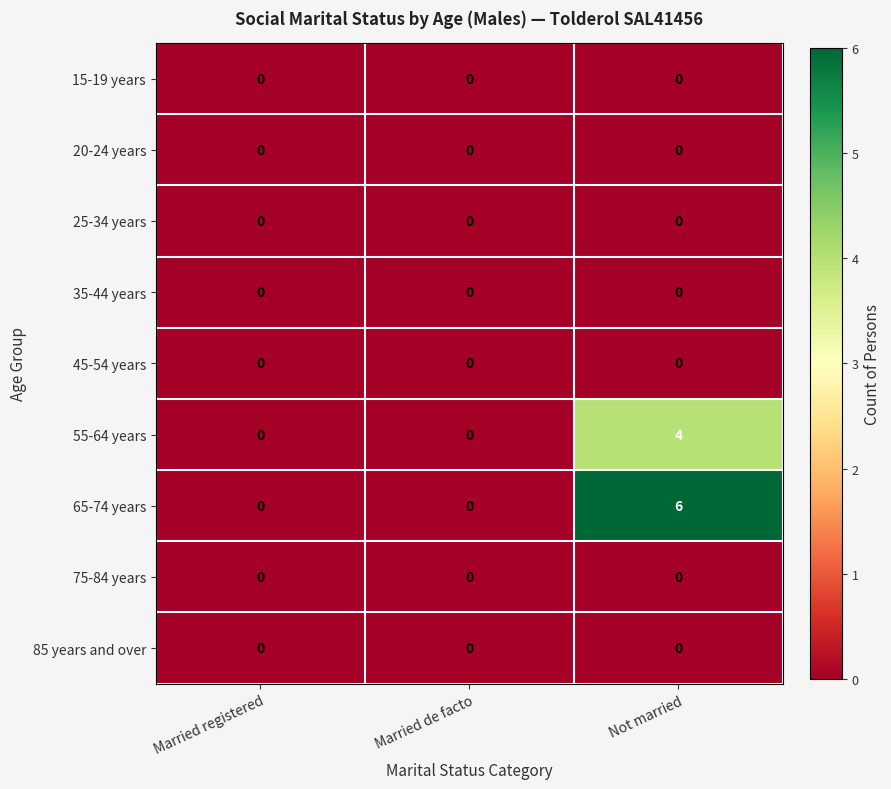

Which series has the largest range (max minus min)?

65-74 years